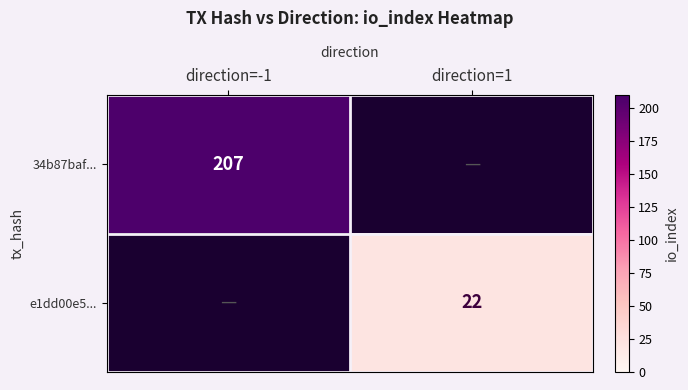

True or false: e1dd00e5... has a value of 38 at direction=1.

False